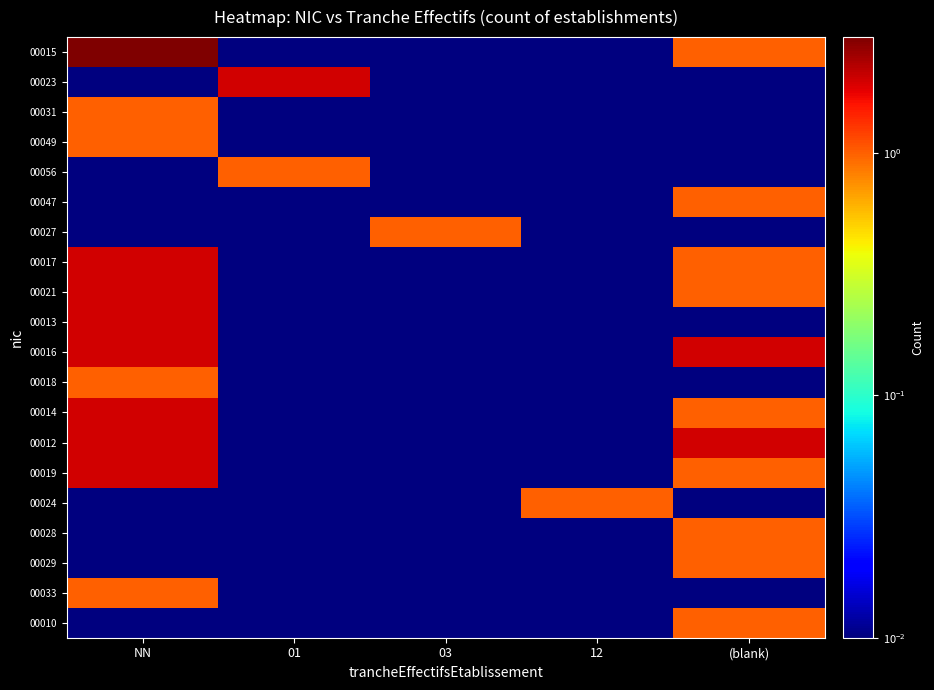

Reading left to right, list all the values displayed in this chart.

00015: NN=3.0	01=0.0	03=0.0	12=0.0	(blank)=1.0
00023: NN=0.0	01=2.0	03=0.0	12=0.0	(blank)=0.0
00031: NN=1.0	01=0.0	03=0.0	12=0.0	(blank)=0.0
00049: NN=1.0	01=0.0	03=0.0	12=0.0	(blank)=0.0
00056: NN=0.0	01=1.0	03=0.0	12=0.0	(blank)=0.0
00047: NN=0.0	01=0.0	03=0.0	12=0.0	(blank)=1.0
00027: NN=0.0	01=0.0	03=1.0	12=0.0	(blank)=0.0
00017: NN=2.0	01=0.0	03=0.0	12=0.0	(blank)=1.0
00021: NN=2.0	01=0.0	03=0.0	12=0.0	(blank)=1.0
00013: NN=2.0	01=0.0	03=0.0	12=0.0	(blank)=0.0
00016: NN=2.0	01=0.0	03=0.0	12=0.0	(blank)=2.0
00018: NN=1.0	01=0.0	03=0.0	12=0.0	(blank)=0.0
00014: NN=2.0	01=0.0	03=0.0	12=0.0	(blank)=1.0
00012: NN=2.0	01=0.0	03=0.0	12=0.0	(blank)=2.0
00019: NN=2.0	01=0.0	03=0.0	12=0.0	(blank)=1.0
00024: NN=0.0	01=0.0	03=0.0	12=1.0	(blank)=0.0
00028: NN=0.0	01=0.0	03=0.0	12=0.0	(blank)=1.0
00029: NN=0.0	01=0.0	03=0.0	12=0.0	(blank)=1.0
00033: NN=1.0	01=0.0	03=0.0	12=0.0	(blank)=0.0
00010: NN=0.0	01=0.0	03=0.0	12=0.0	(blank)=1.0